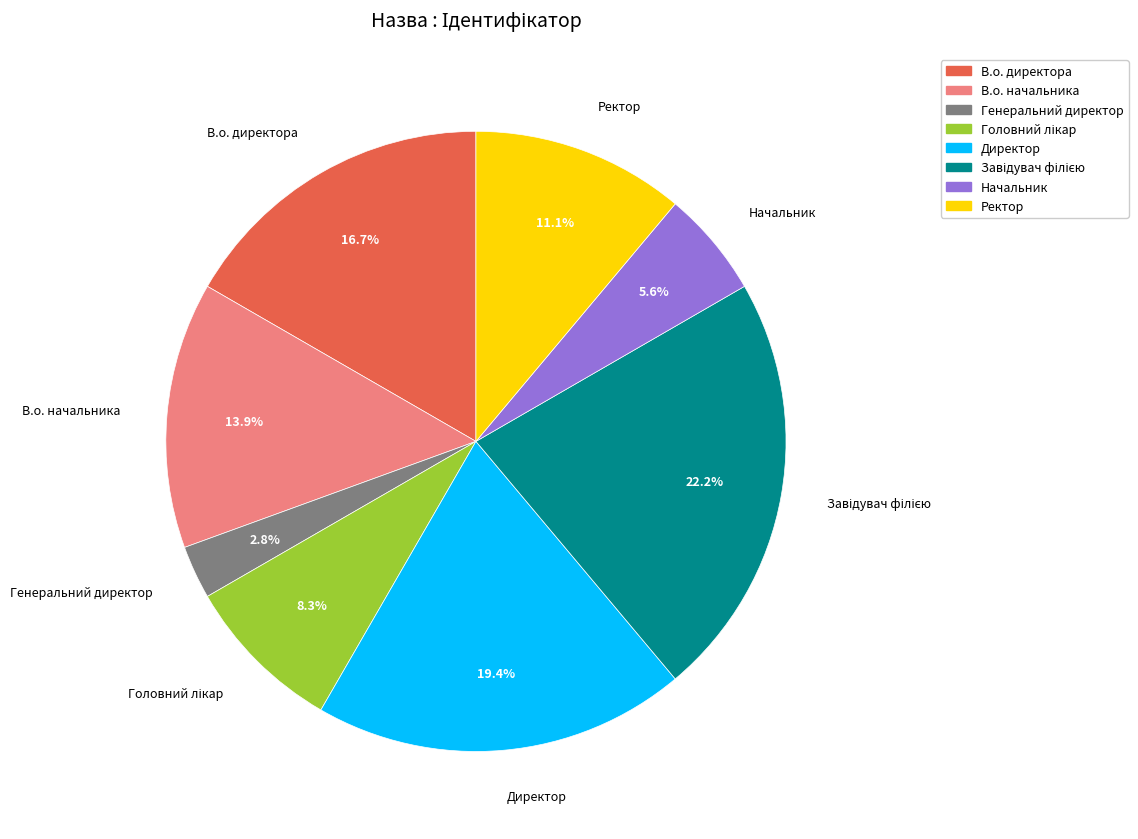

Which has a higher value, Ректор or Генеральний директор?

Ректор